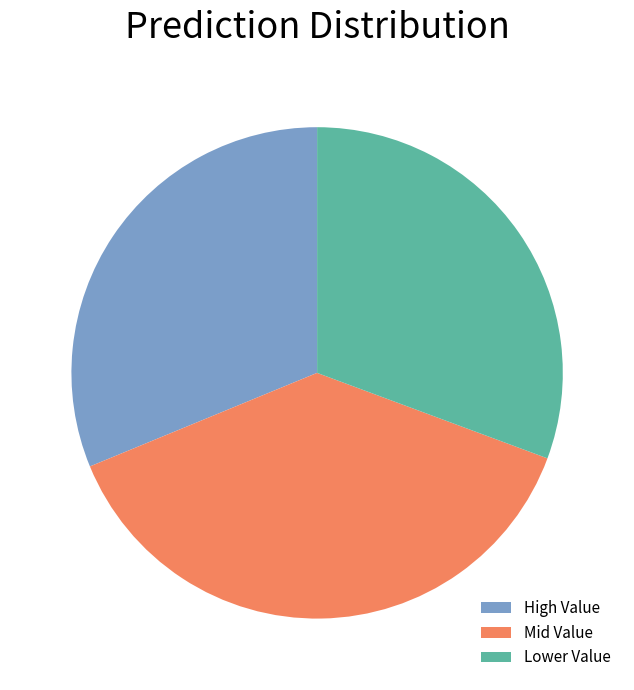

Do Lower Value and Mid Value together represent more than half of the pie?

Yes